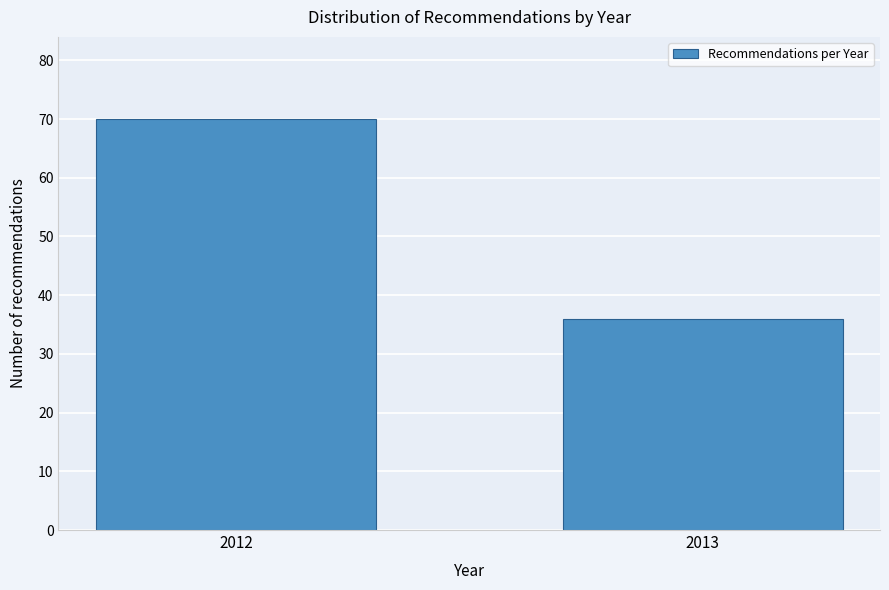

Reading left to right, transcribe all the data shown in this chart.

2012=70	2013=36